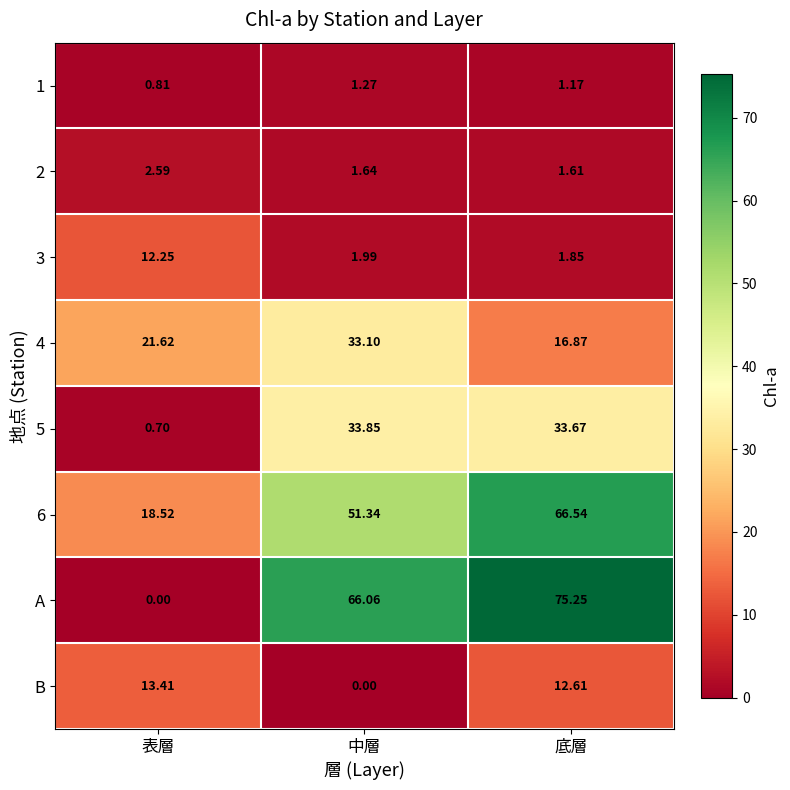

Which series changed the most between 中層 and 底層?

4